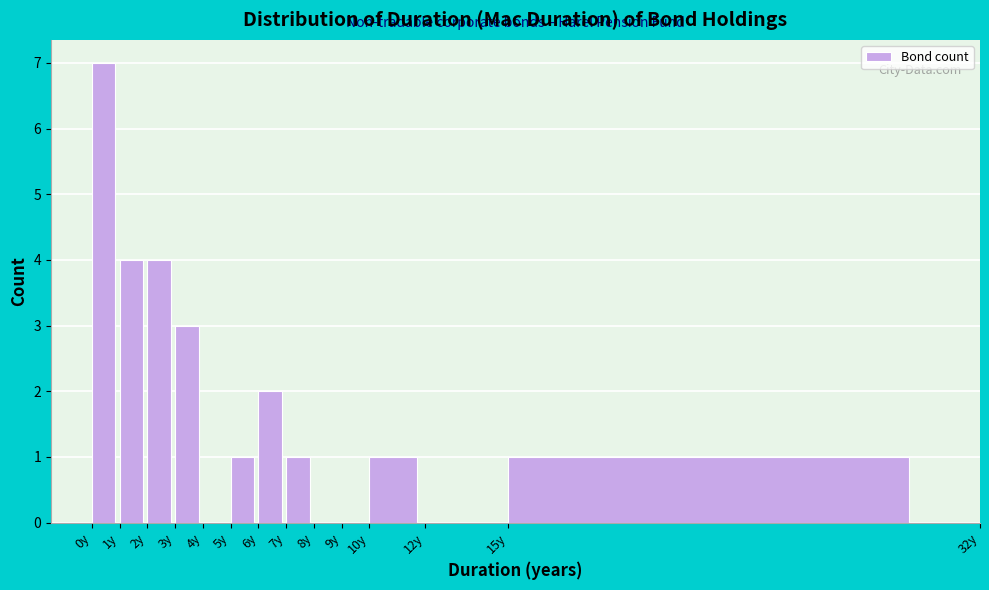

Which range on the x-axis has the tallest bar?

0 to 1